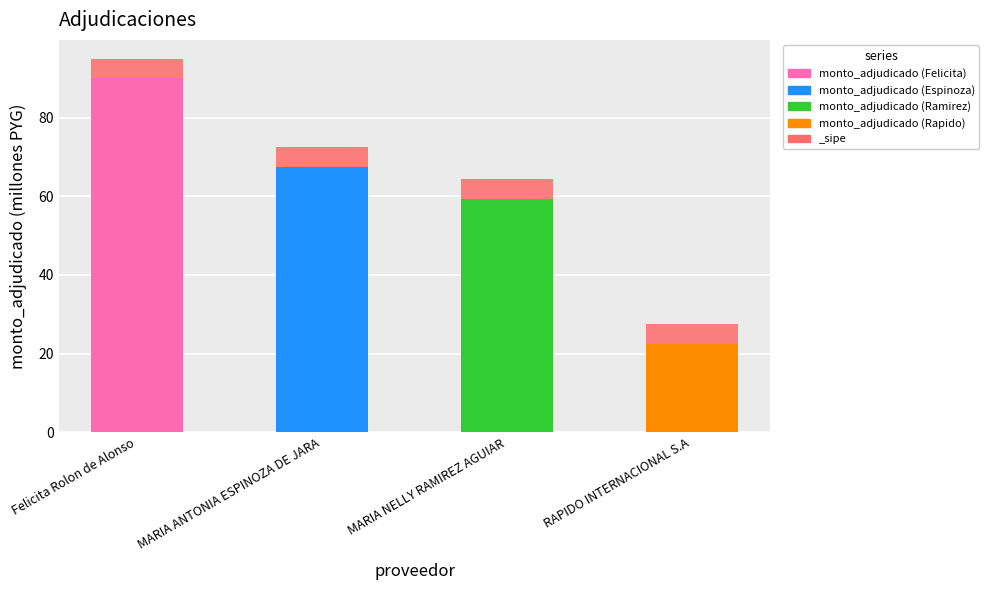

List the labels in order of value, largest first.

Felicita Rolon de Alonso, MARIA ANTONIA ESPINOZA DE JARA, MARIA NELLY RAMIREZ AGUIAR, RAPIDO INTERNACIONAL S.A